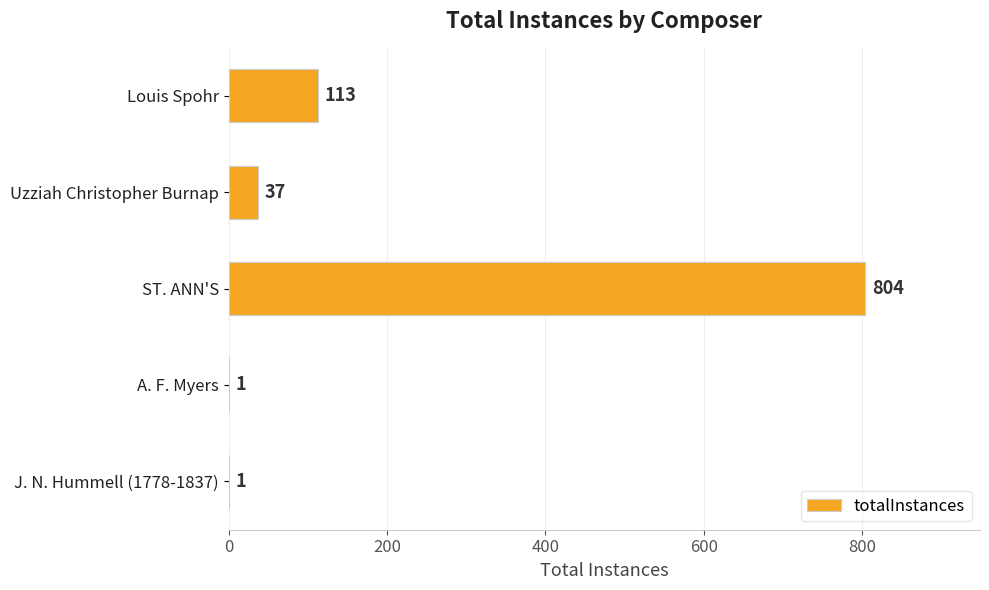

What is the ratio of the value at ST. ANN'S to the value at A. F. Myers?

804.0